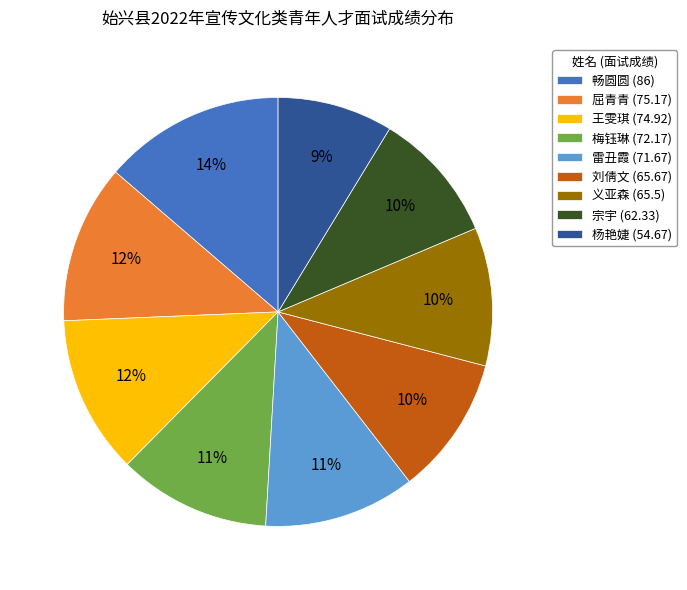

How many segments does this pie chart have?

9